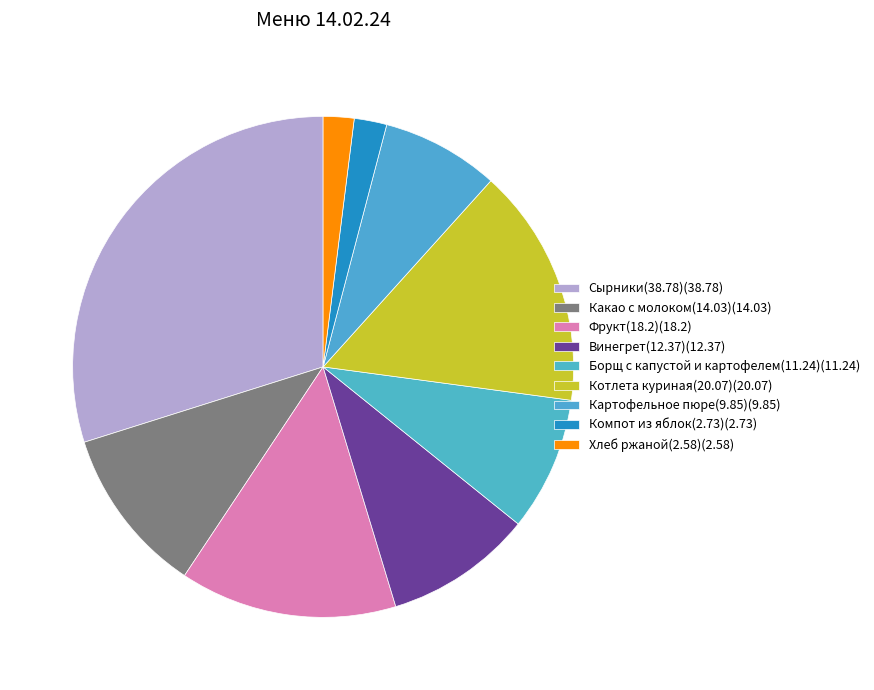

How many slices are in this pie chart?

9